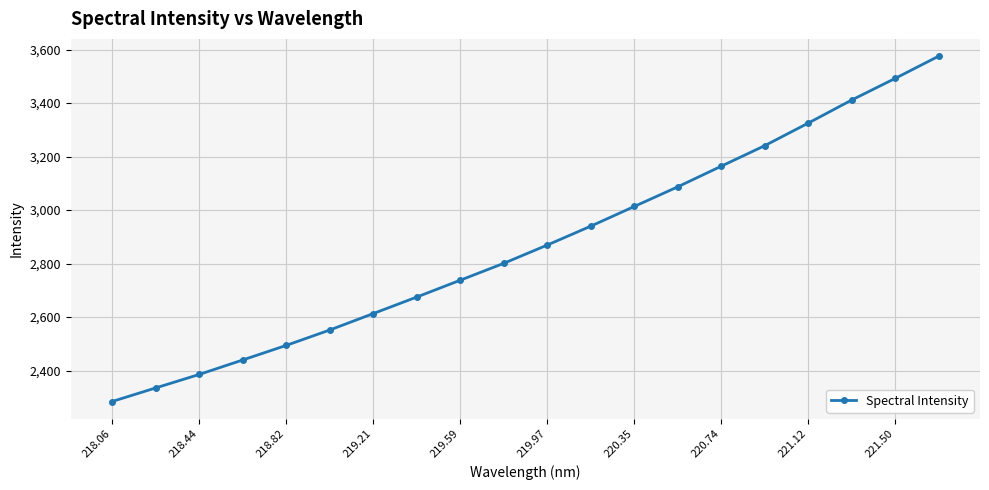

What is the value of the 4th point from the left?

2439.9